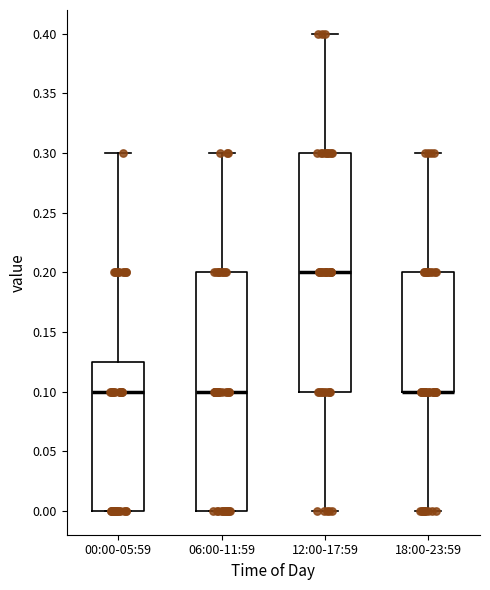

Where does the upper whisker of the box for 00:00-05:59 end on the y-axis? The values are not printed on the chart, so give them approximately, as read against the axis.

0.300